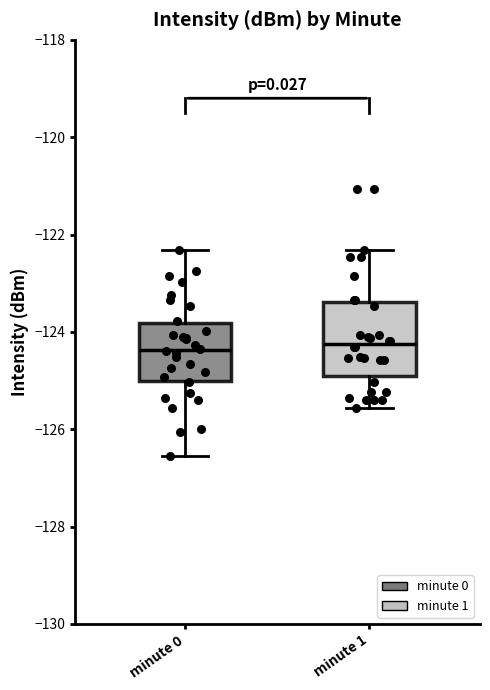

Where is the upper edge of the box for minute 1 on the y-axis? The values are not printed on the chart, so give them approximately, as read against the axis.

-123.4